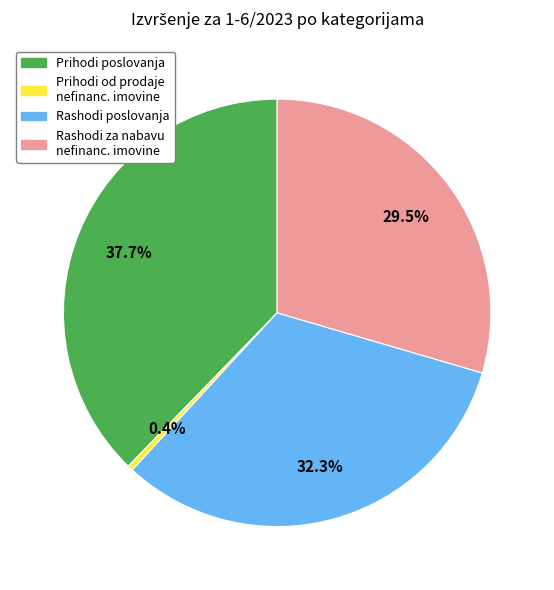

Is there any slice that represents more than half of the pie?

No